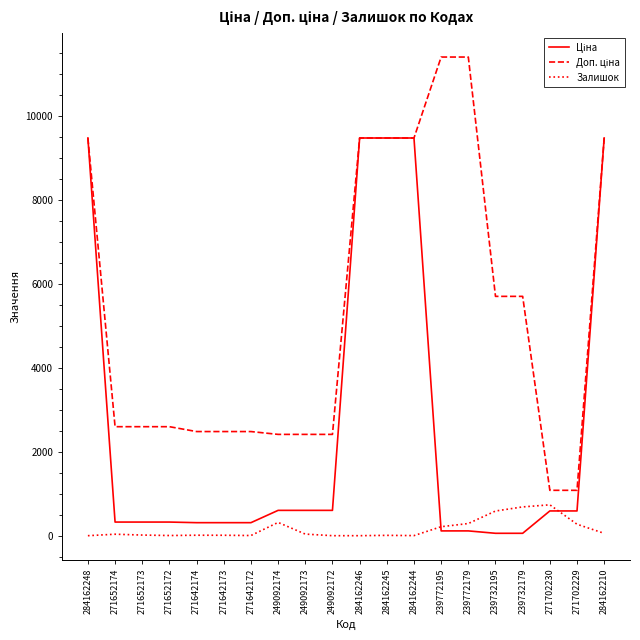

What is the spread (max minus min) of values at 271702229?

808.7